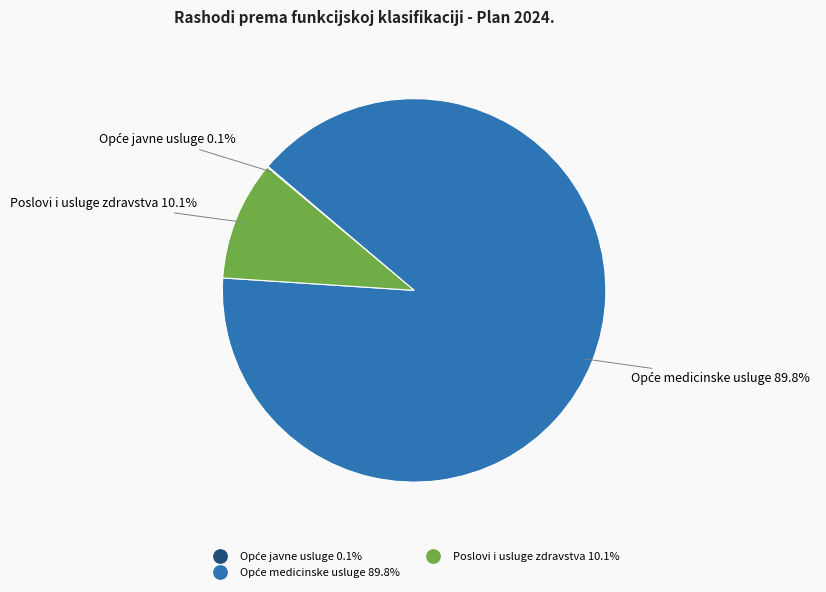

How much of the chart is everything except Poslovi i usluge zdravstva?

89.9%